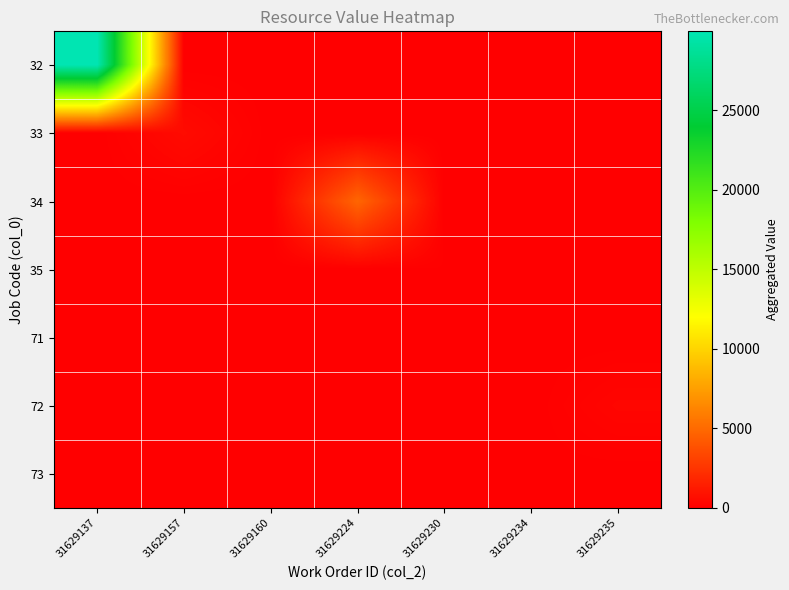

At how many categories does at least one series exceed 25029?

1